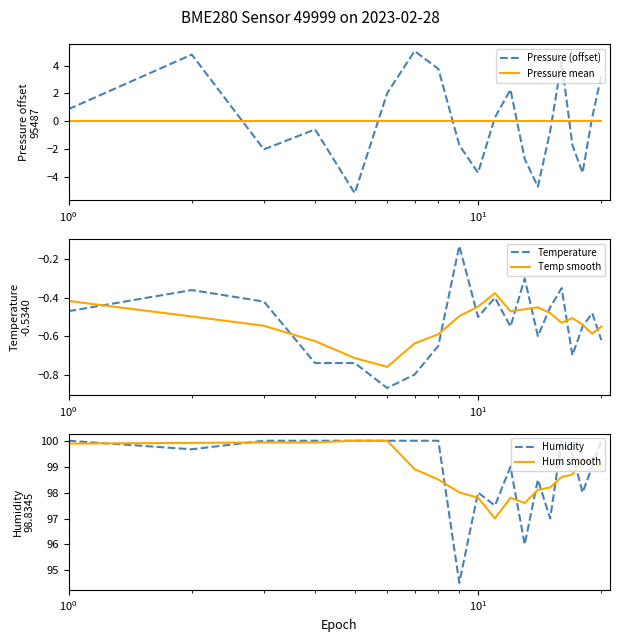

True or false: Pressure (offset) and Pressure mean intersect in this chart.

True